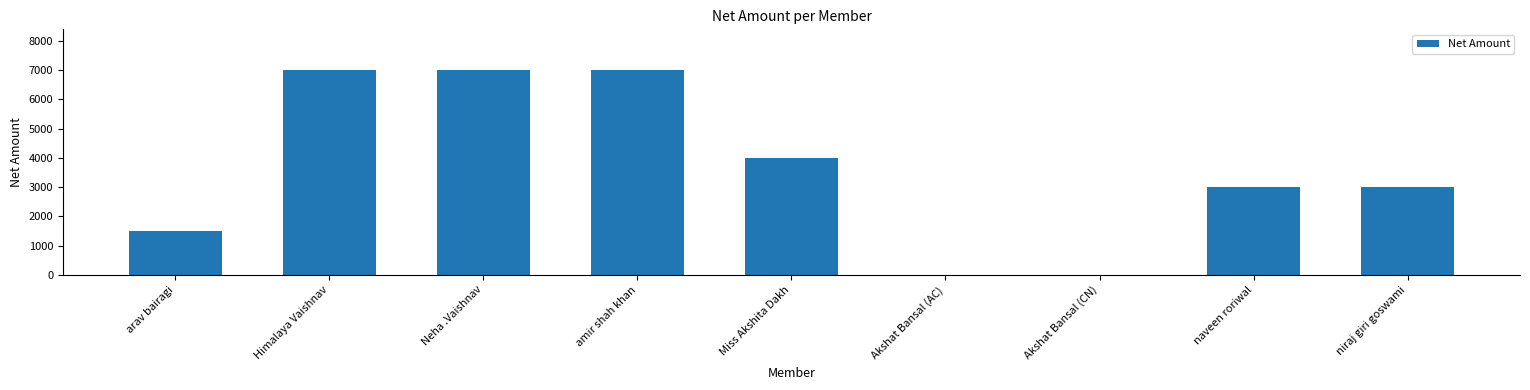

What is the sum of the values at Akshat Bansal (AC) and amir shah khan?

6999